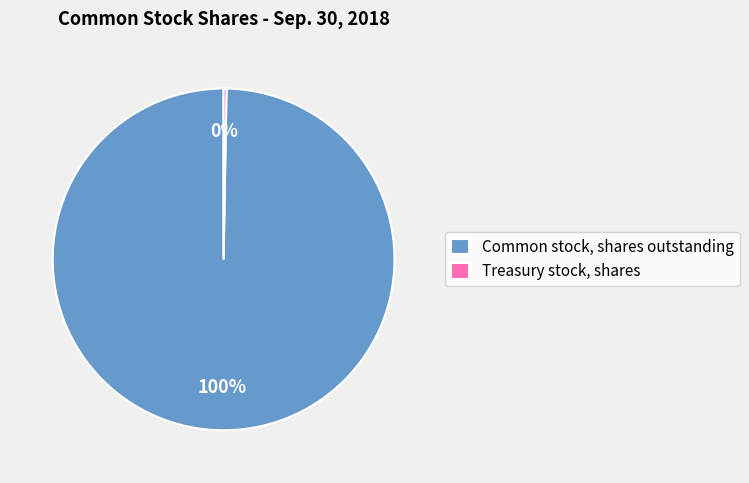

To the nearest percent, what percentage of the pie is Common stock, shares outstanding?

100%